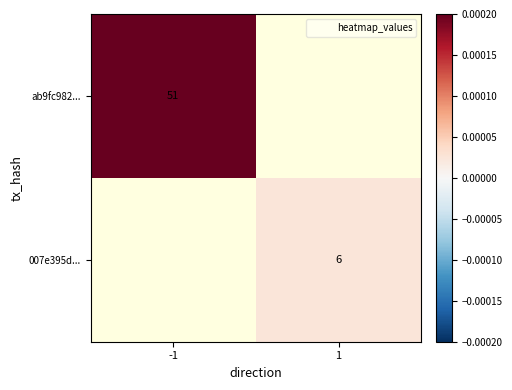

At how many categories does at least one series exceed 0?

2